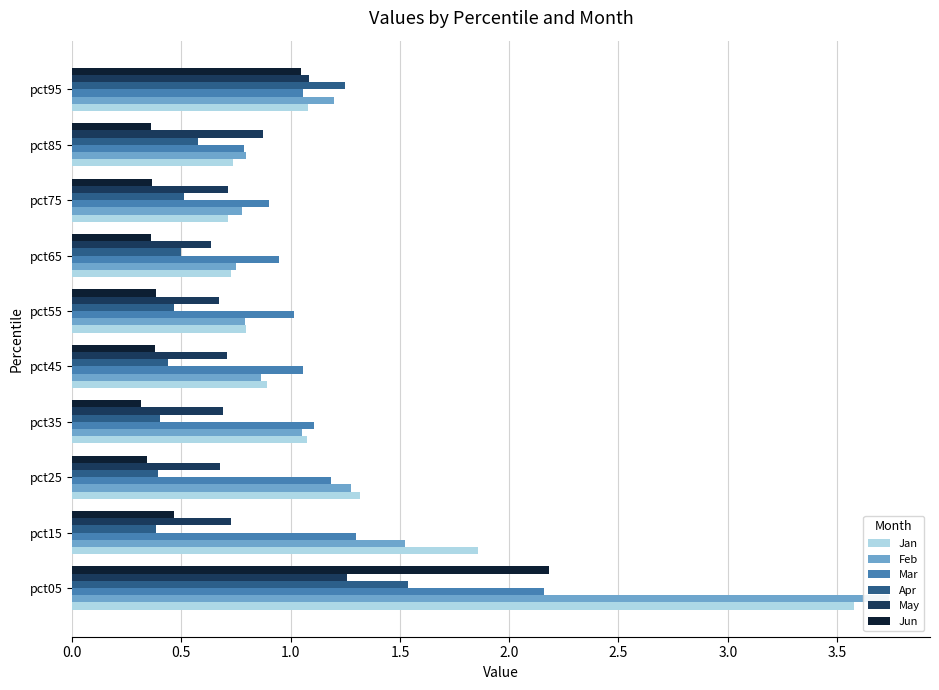

What is the maximum value shown in the chart?

3.7